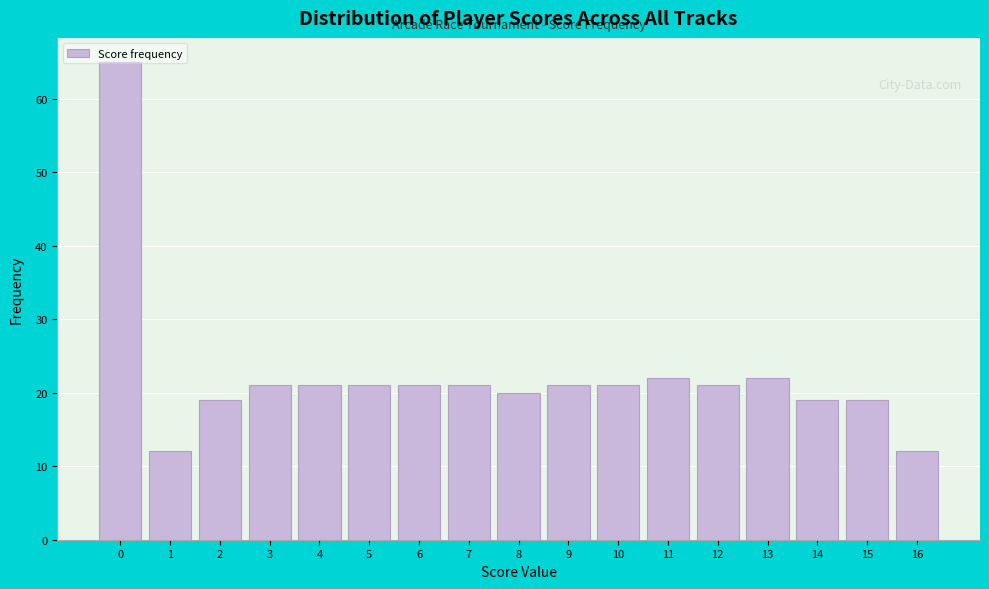

What is the value of the 14th bar from the left?

22